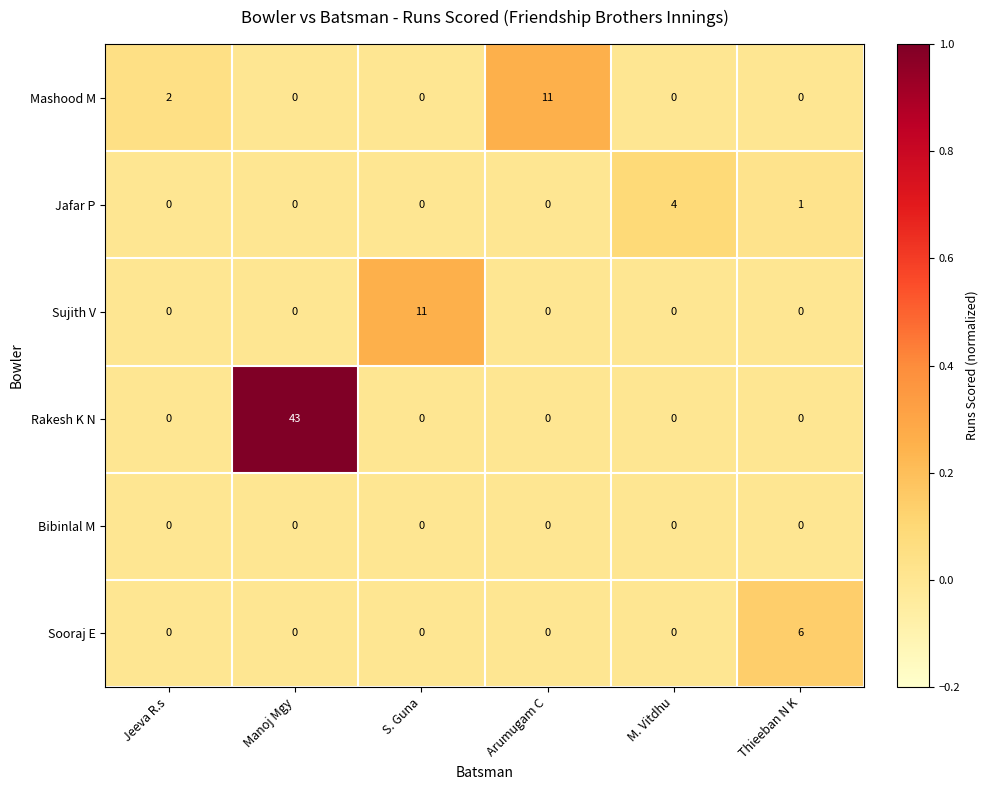

True or false: Rakesh K N has a value of 68 at Manoj Mgy.

False